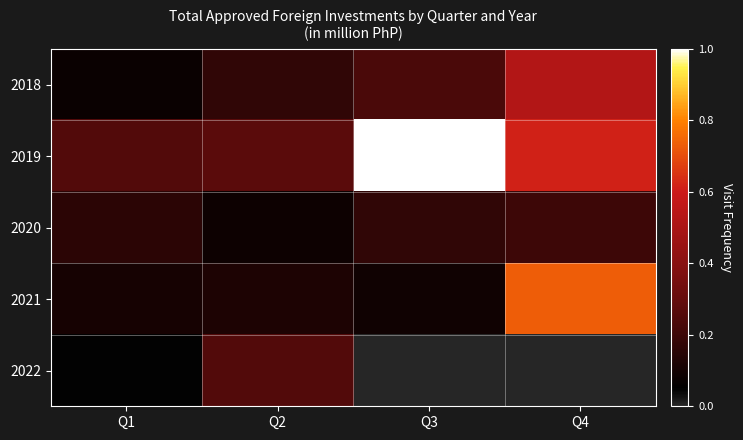

Reading left to right, list all the values displayed in this chart.

2018: Q1=0.1	Q2=0.2	Q3=0.2	Q4=0.5
2019: Q1=0.3	Q2=0.3	Q3=1.0	Q4=0.6
2020: Q1=0.2	Q2=0.1	Q3=0.2	Q4=0.2
2021: Q1=0.1	Q2=0.1	Q3=0.1	Q4=0.7
2022: Q1=0.0	Q2=0.3	Q3=0.0	Q4=0.0